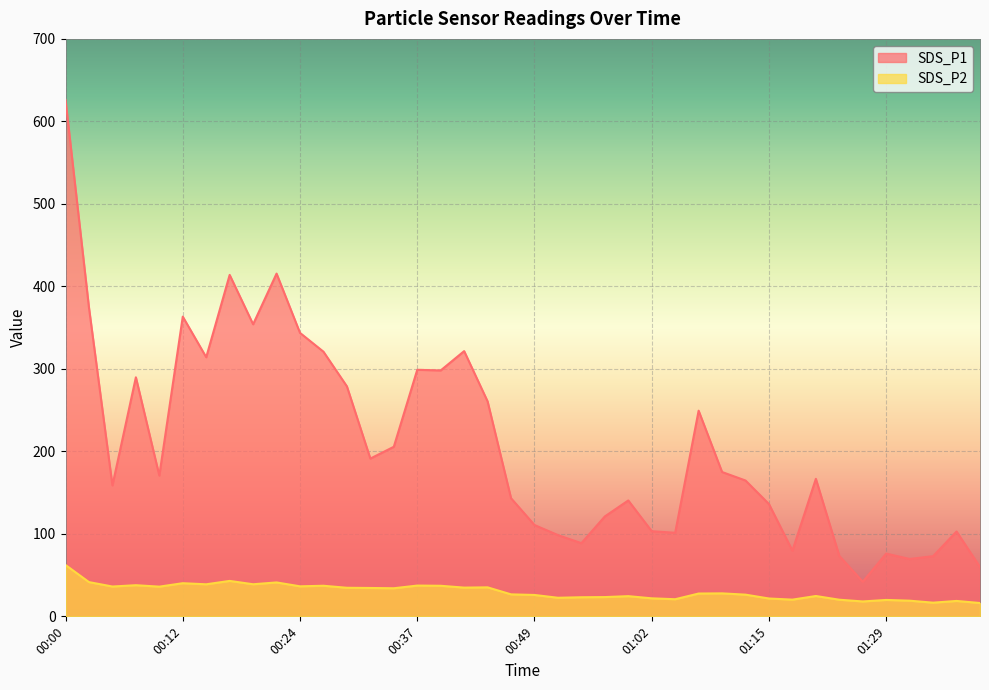

What is the sum of all SDS_P2 values?

1202.0